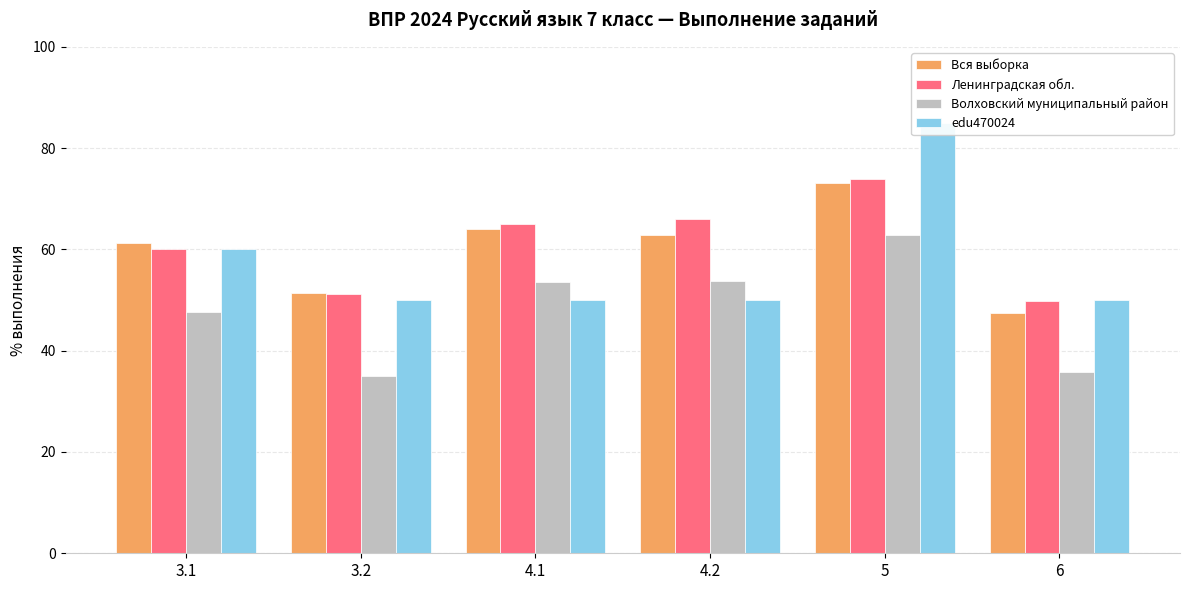

How many bars are there in each group?

4